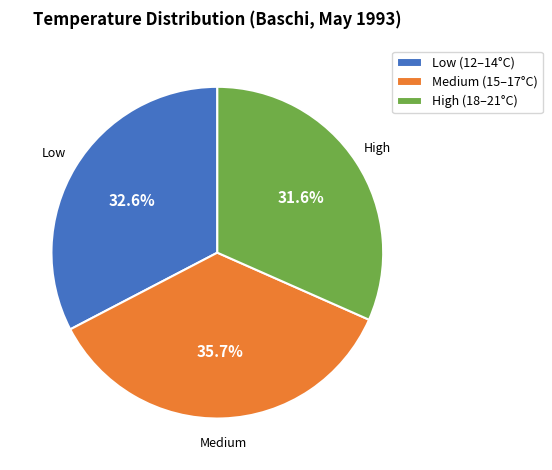

What is the total percentage of High (18–21°C) and Medium (15–17°C)?

67.4%